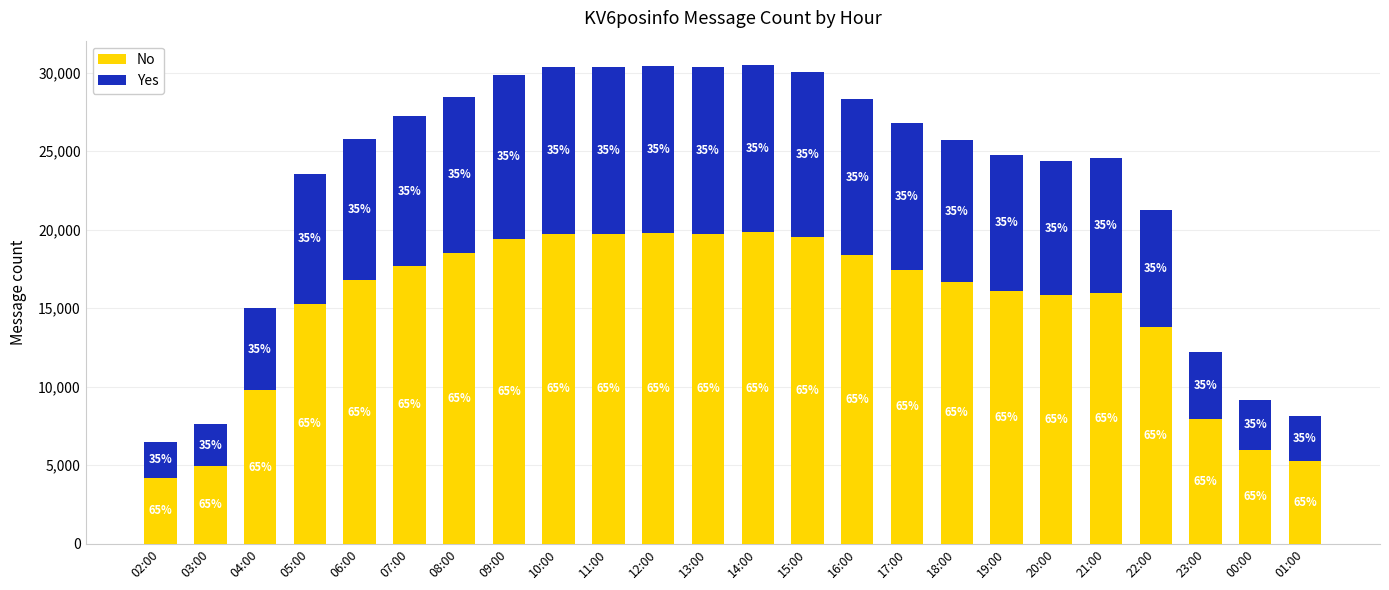

What are all the series names shown in the legend?

No, Yes